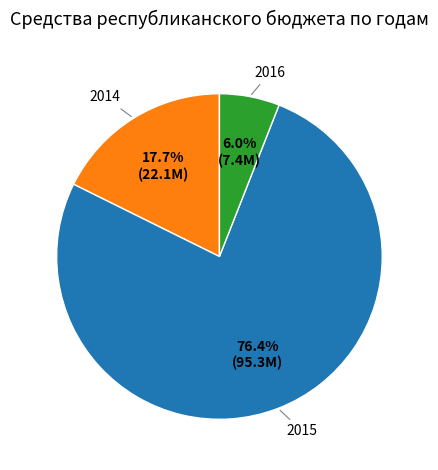

Is there any slice that represents more than half of the pie?

Yes